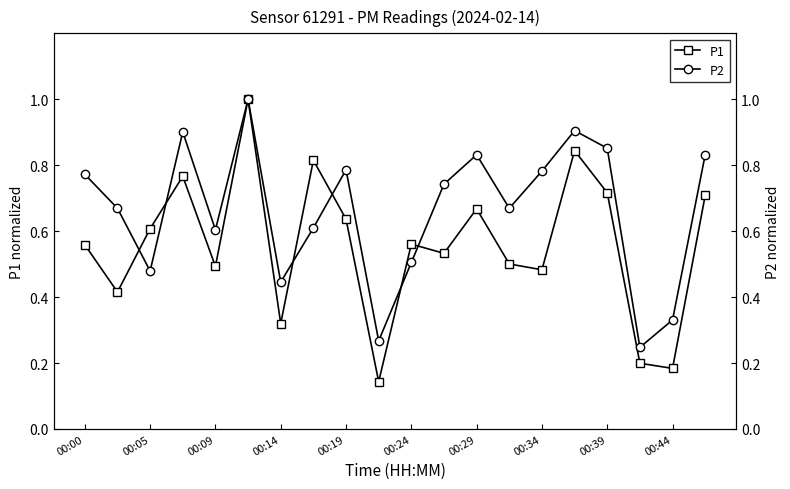

True or false: P1 has a value of 0.3 at 00:44.

False